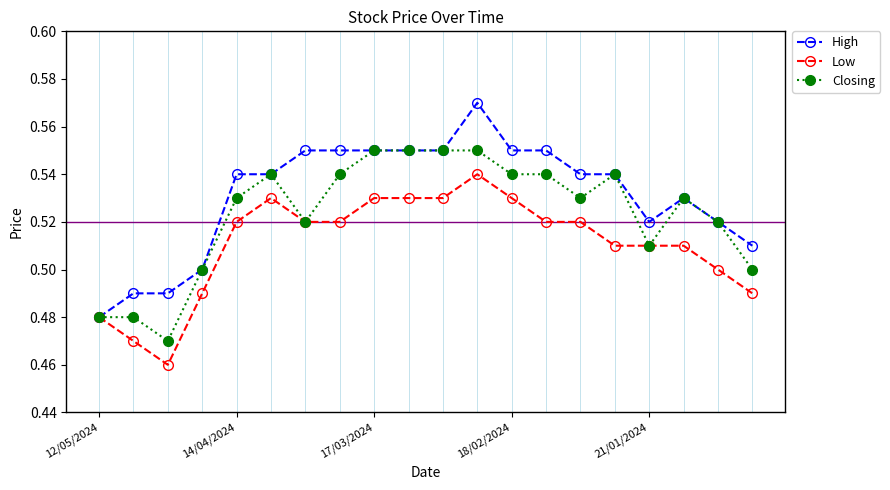

At how many categories does at least one series exceed 0?

20